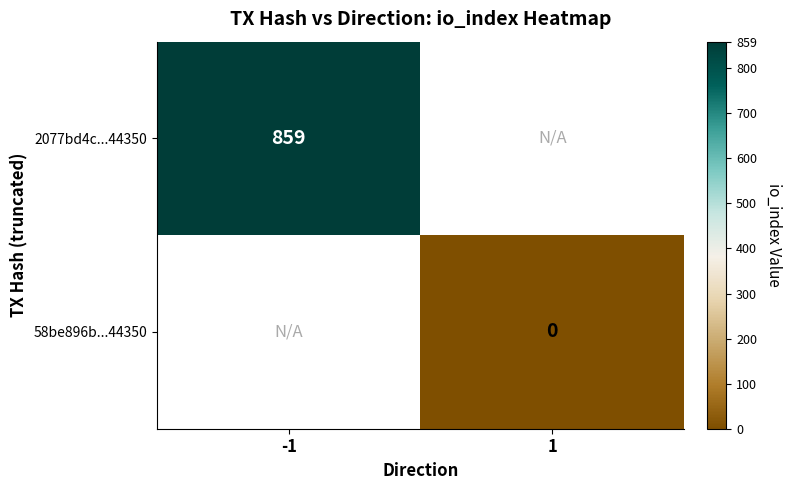

Rank the categories by 2077bd4c...44350 value from highest to lowest.

-1, 1